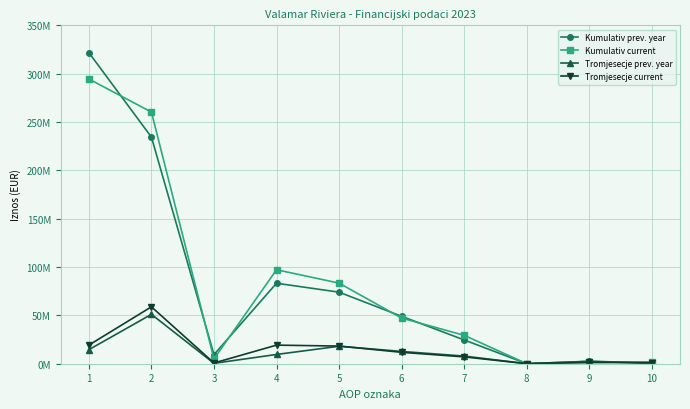

What is the sum of all Tromjesecje prev. year values?

117117399